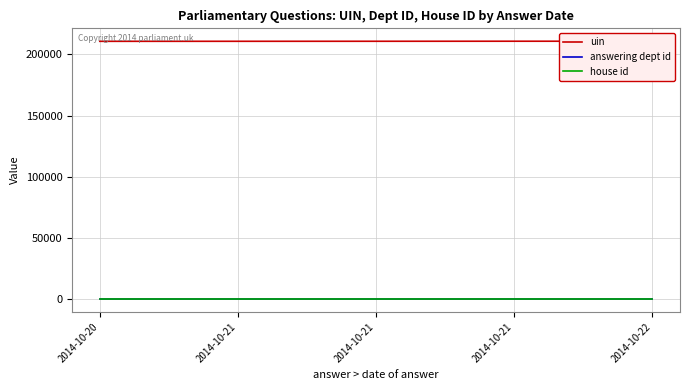

Reading left to right, list all the values displayed in this chart.

uin: 2014-10-20=210643	2014-10-21=210660	2014-10-21=210679	2014-10-21=210713	2014-10-22=210714
answering dept id: 2014-10-20=26	2014-10-21=26	2014-10-21=26	2014-10-21=26	2014-10-22=26
house id: 2014-10-20=1	2014-10-21=1	2014-10-21=1	2014-10-21=1	2014-10-22=1